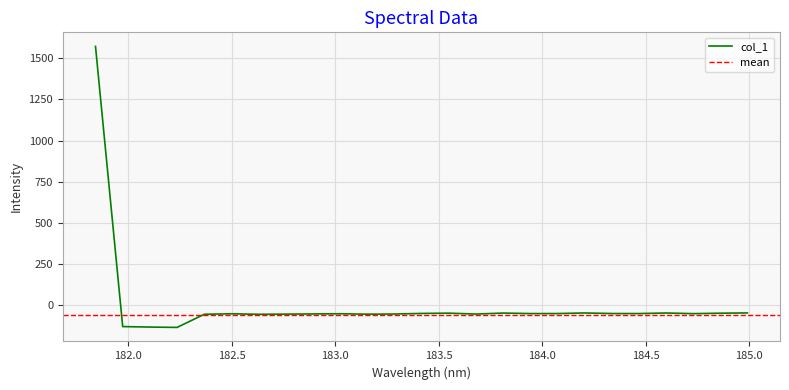

What is the approximate value at 184.8600909338?

-47.4